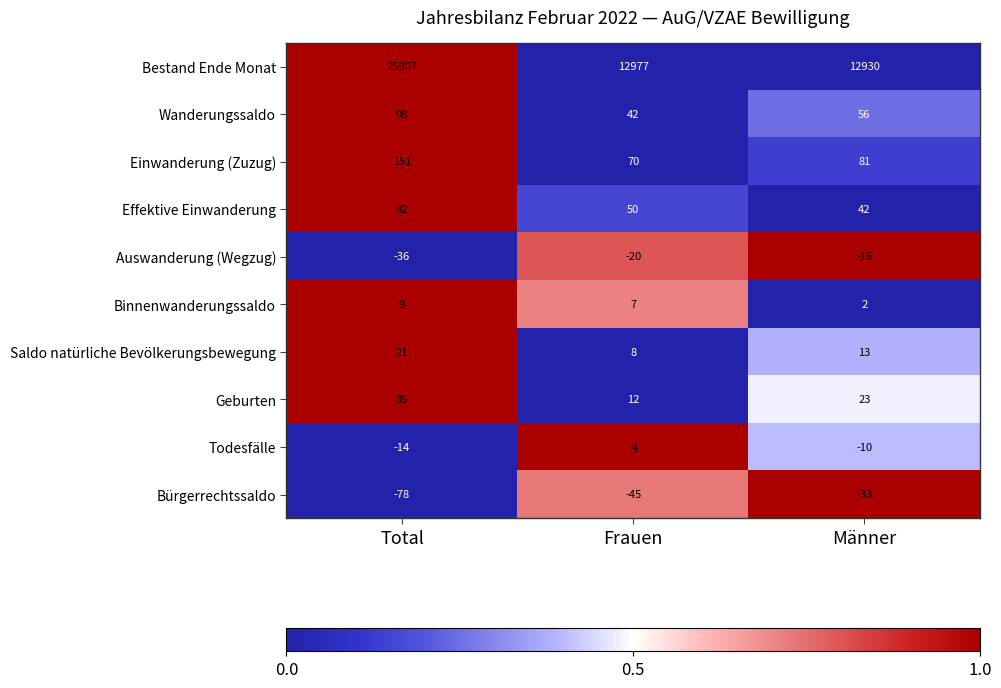

What is the total value across all series at Frauen?

13097